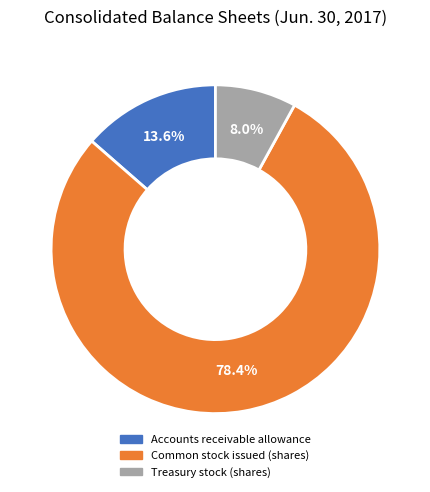

Is Accounts receivable allowance the majority of the pie?

No